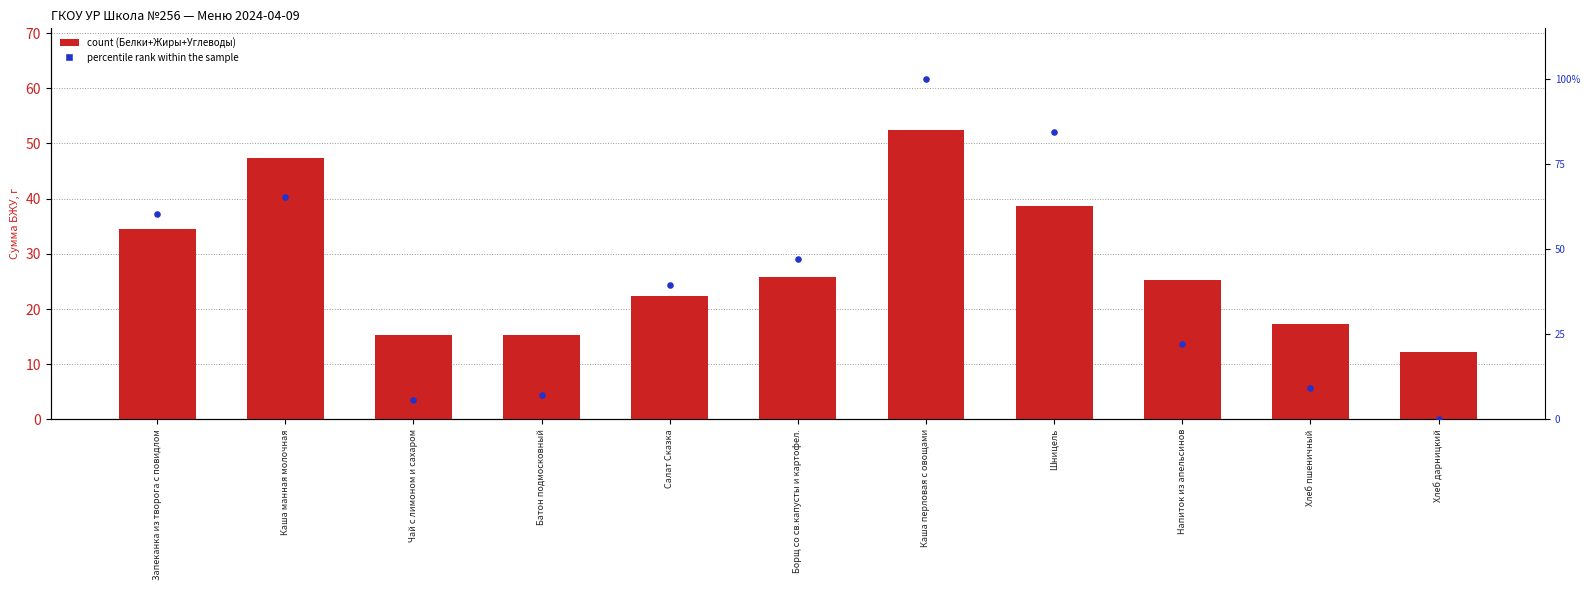

What are all the series names shown in the legend?

count, percentile rank within the sample